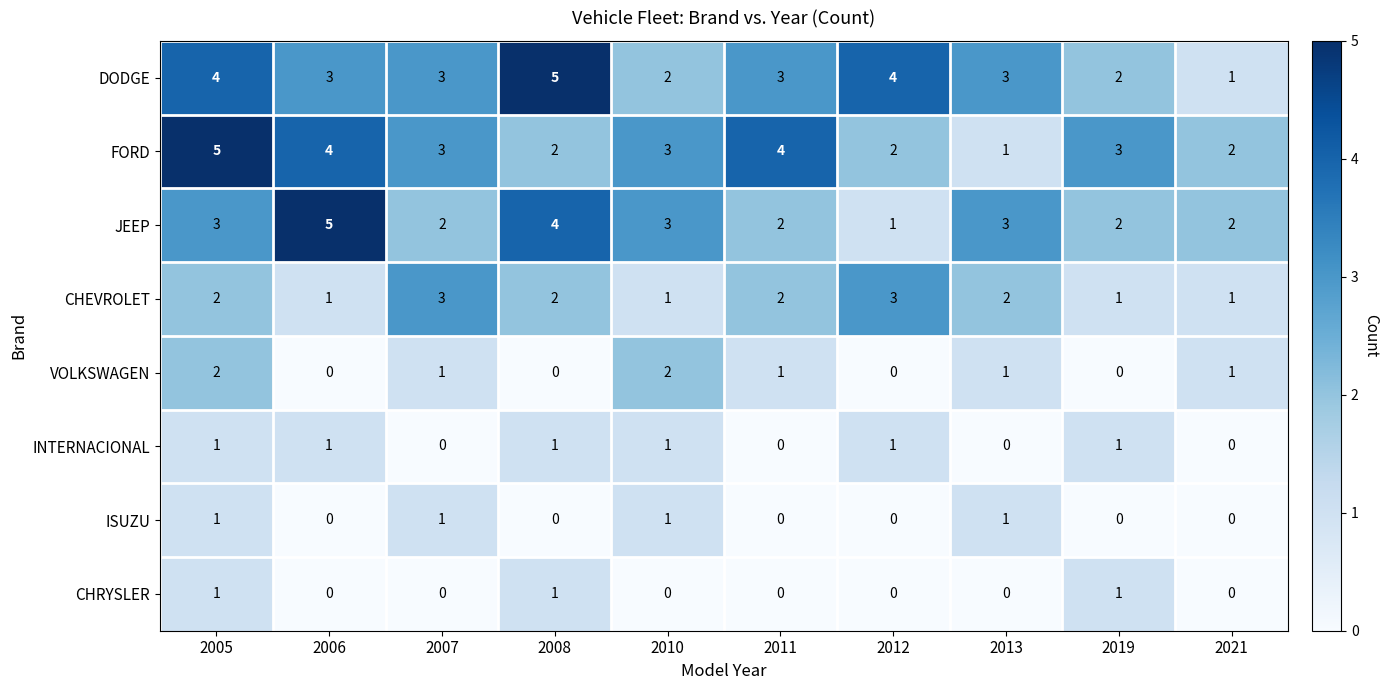

Which series changed the most between 2005 and 2013?

FORD